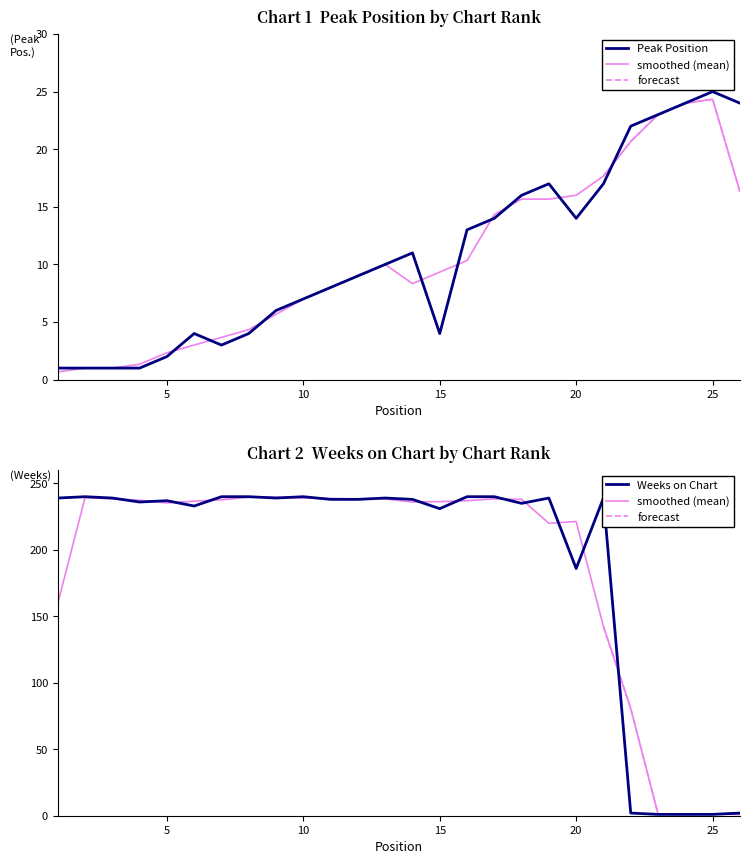

Is this an area chart (filled region under the line)?

No